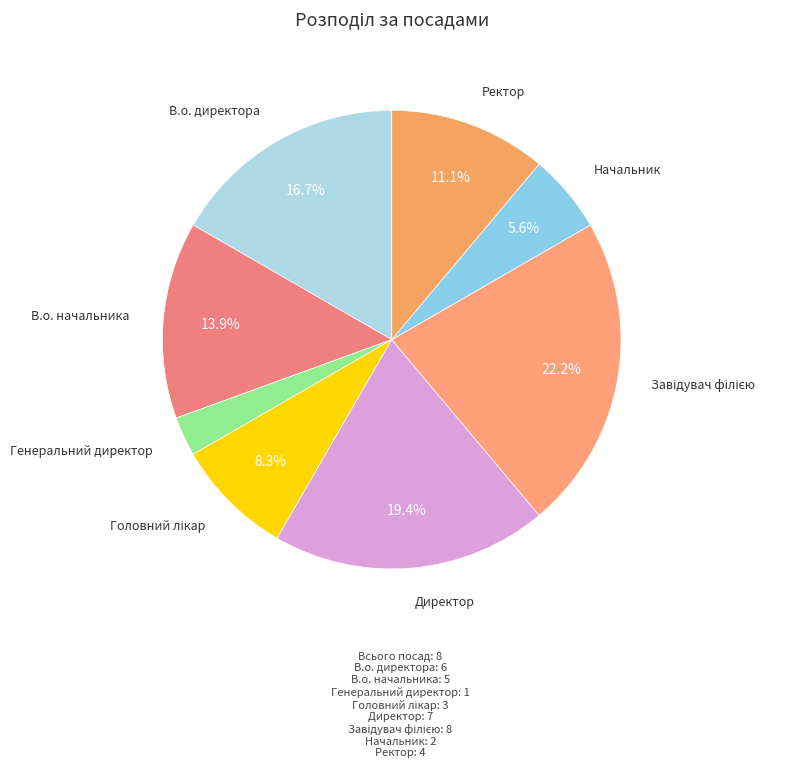

How many slices are in this pie chart?

8